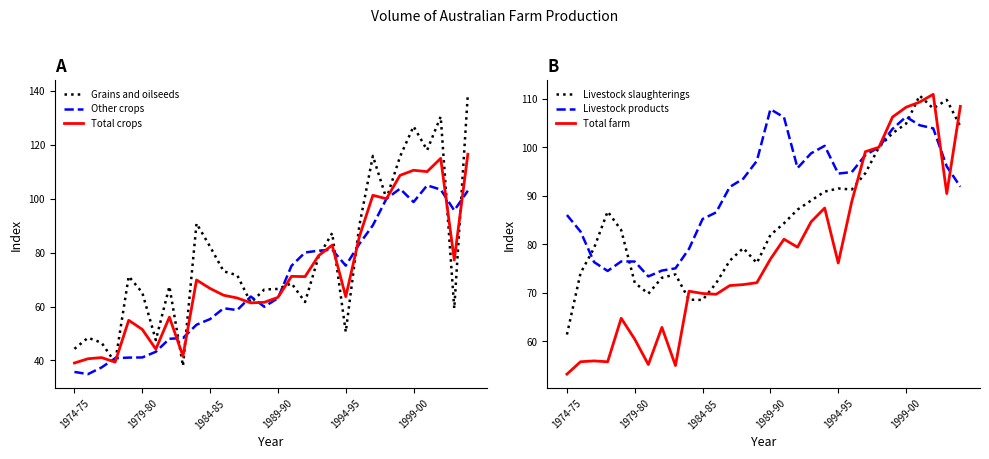

What is the maximum value for Livestock products?

107.8